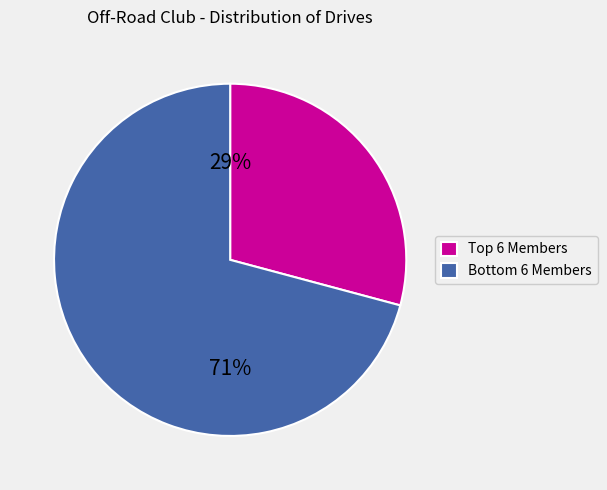

To the nearest percent, what is the average slice percentage?

50%